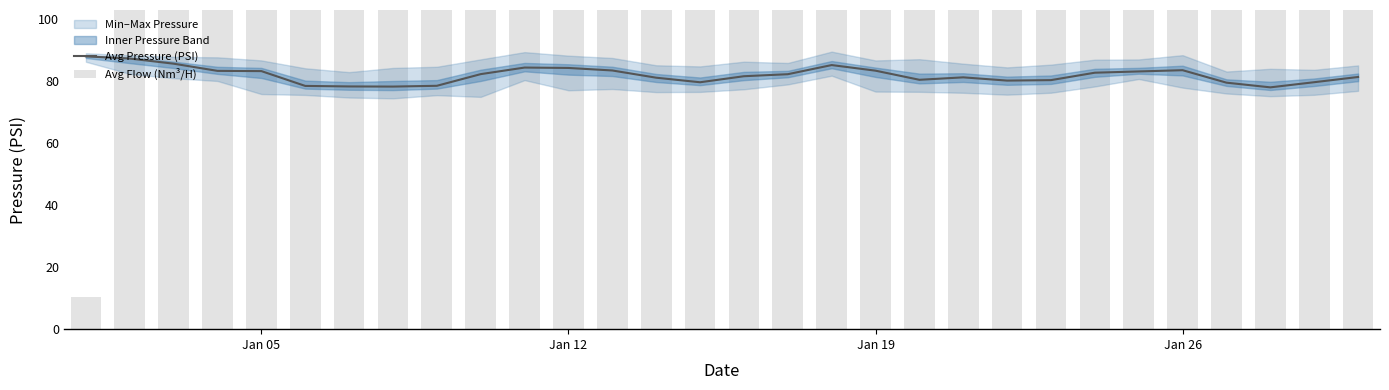

Which label corresponds to the smallest value in the chart?

Jan 05